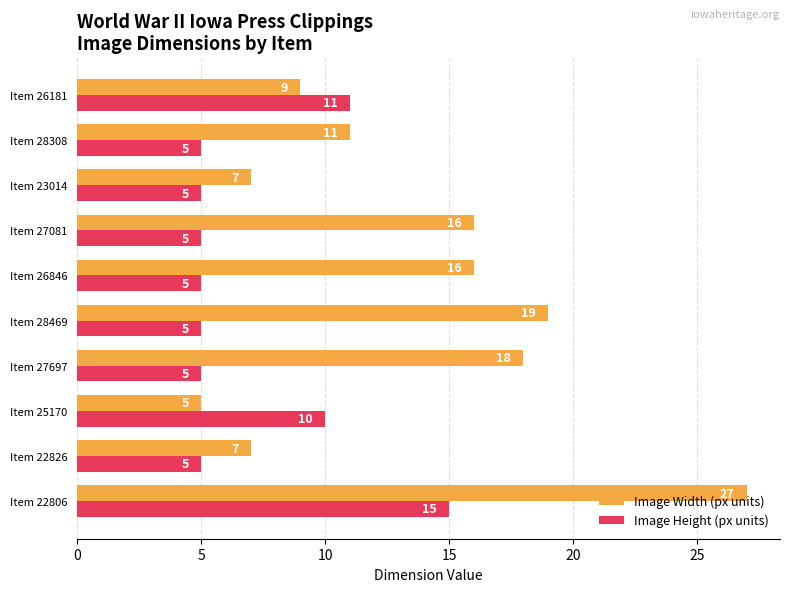

The value of Image Height (px units) at Item 28469 is 1. True or false?

False